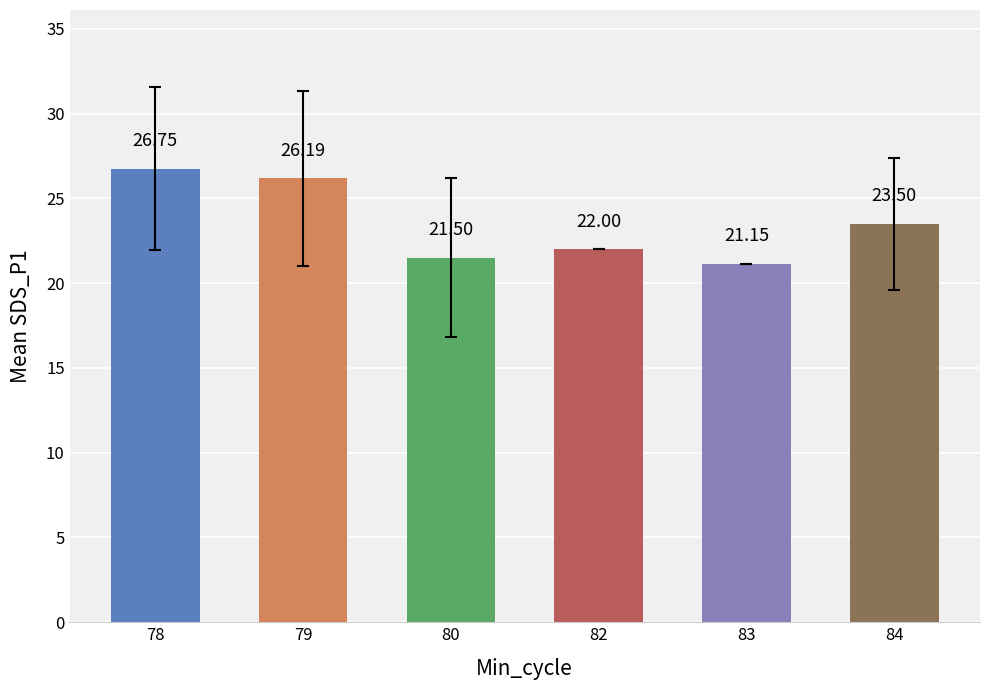

Which category has the lowest value across all series?

83